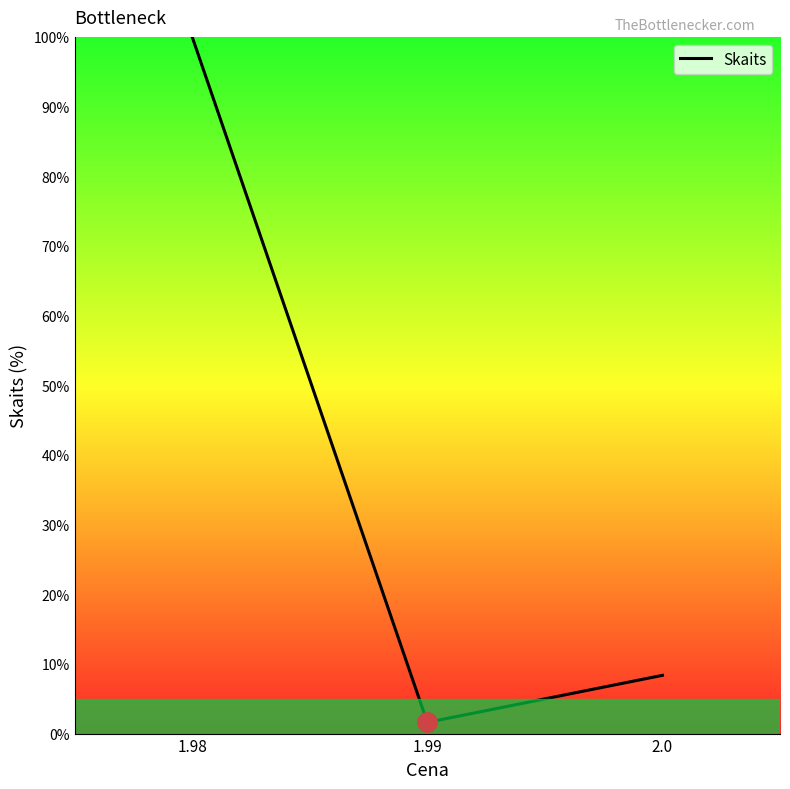

What is the difference between the maximum and minimum values?

98.4